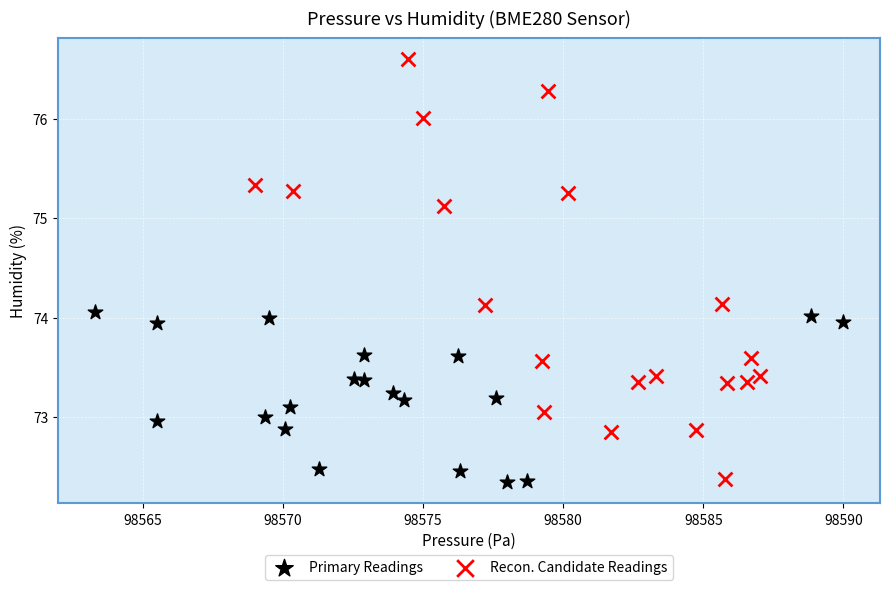

Which series reaches the maximum Y coordinate?

Recon. Candidate Readings